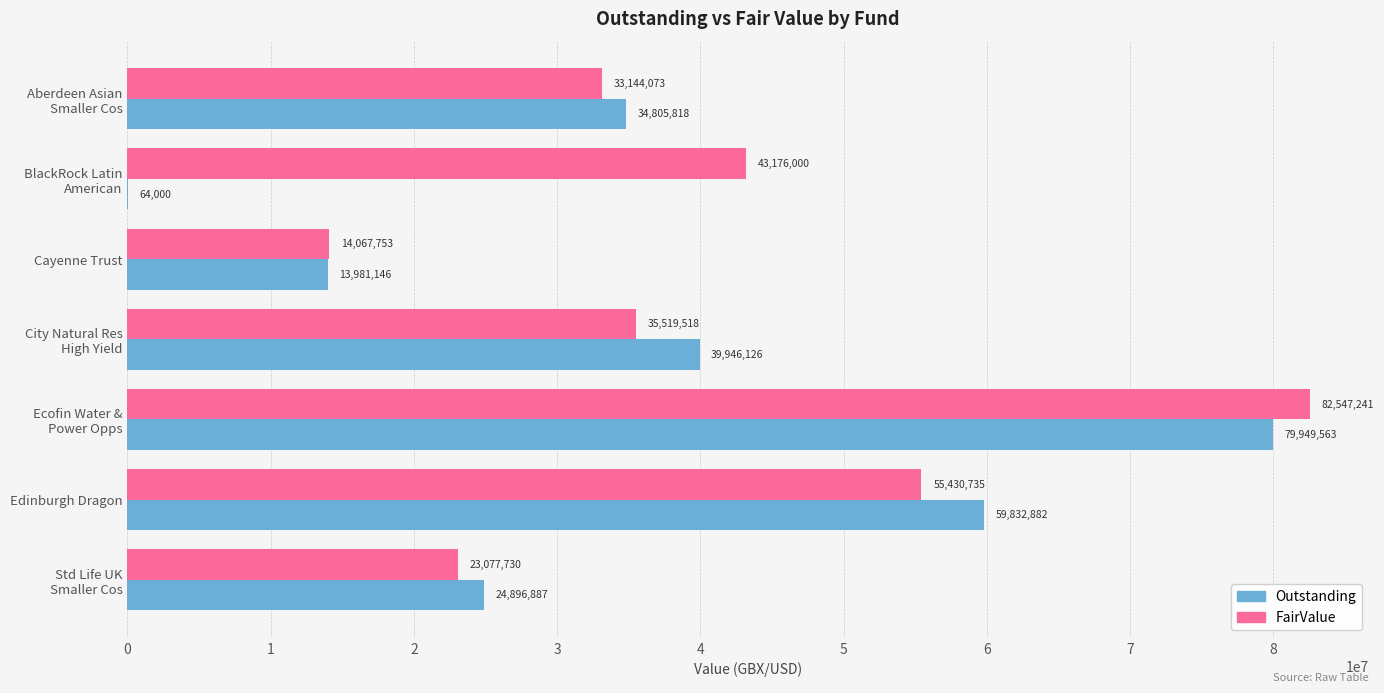

How many Outstanding values are between 13981146 and 59832882?

5